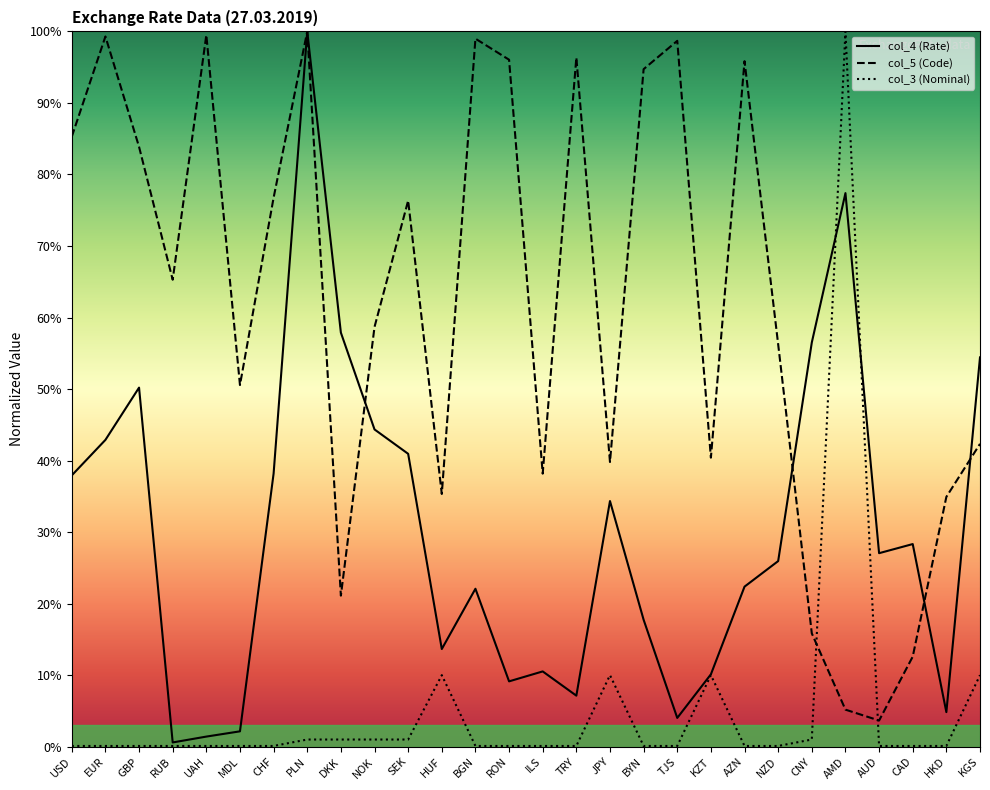

Does the chart have visible grid lines?

No